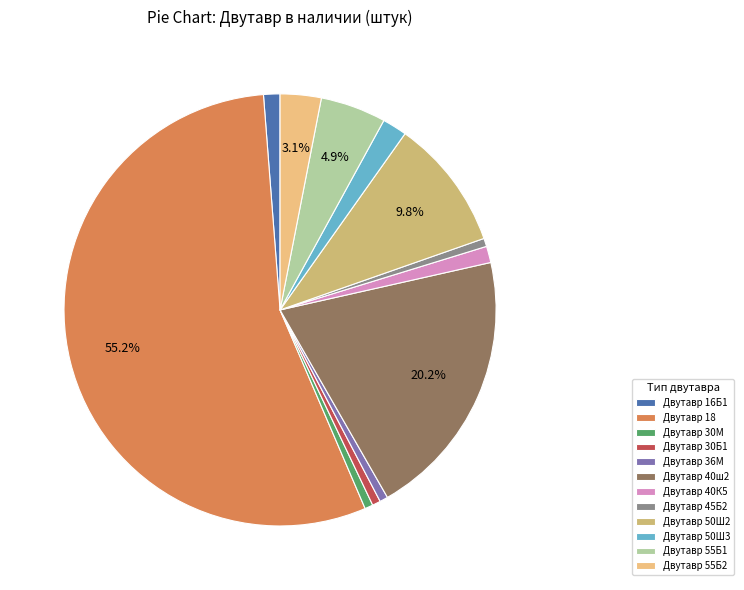

To the nearest percent, what percentage of the pie is Двутавр 55Б2?

3%